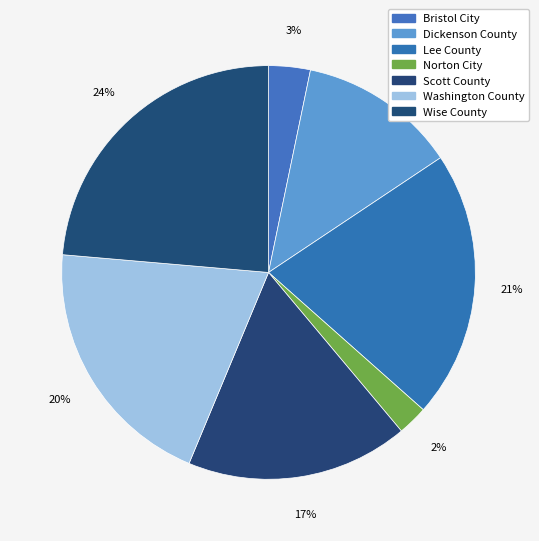

What percentage is the Dickenson County slice, to the nearest percent?

12%